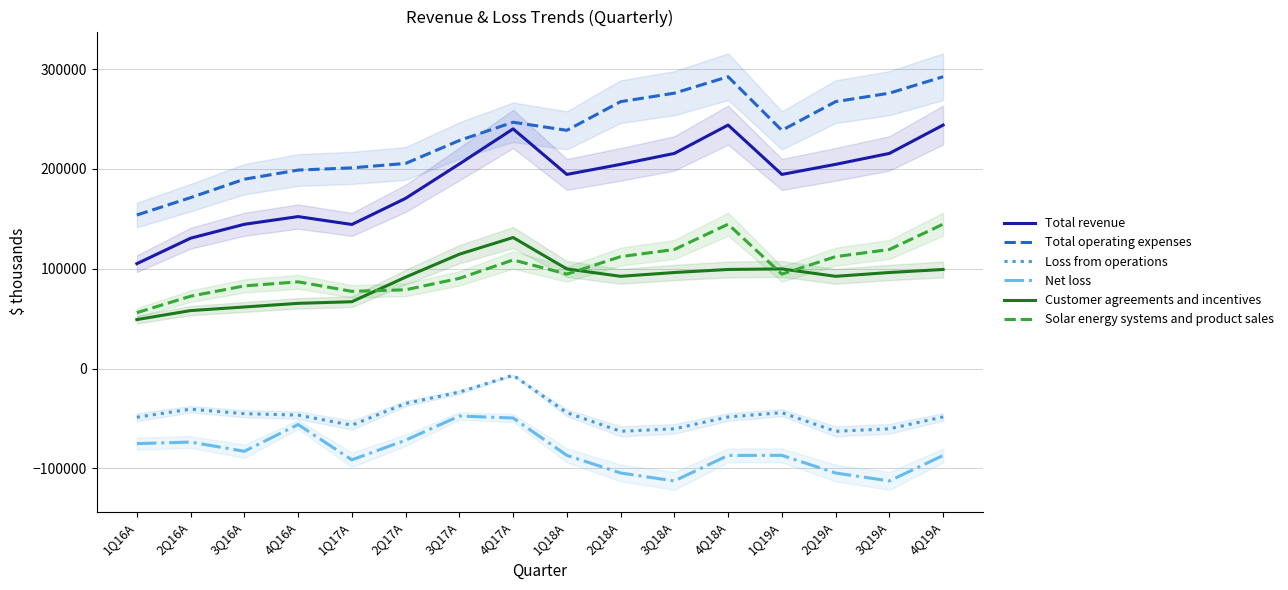

True or false: Customer agreements and incentives and Loss from operations cross at least once.

False